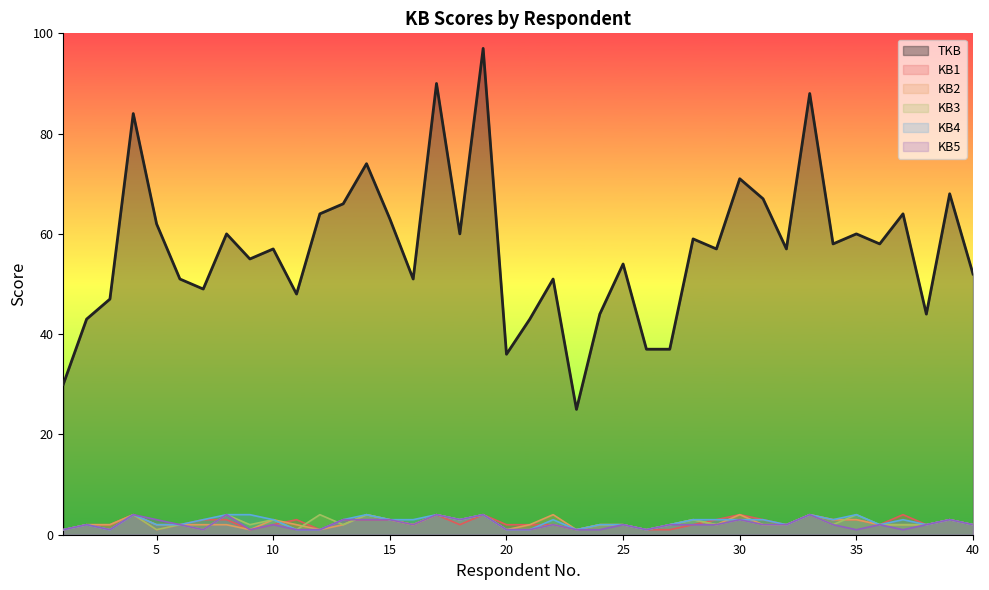

Reading left to right, what are all the values shown in this chart?

TKB: 1=30	2=43	3=47	4=84	5=62	6=51	7=49	8=60	9=55	10=57	11=48	12=64	13=66	14=74	15=63	16=51	17=90	18=60	19=97	20=36	21=43	22=51	23=25	24=44	25=54	26=37	27=37	28=59	29=57	30=71	31=67	32=57	33=88	34=58	35=60	36=58	37=64	38=44	39=68	40=52
KB1: 1=1	2=2	3=2	4=4	5=1	6=2	7=3	8=3	9=1	10=2	11=3	12=1	13=3	14=3	15=3	16=2	17=4	18=2	19=4	20=2	21=2	22=2	23=1	24=2	25=2	26=1	27=1	28=2	29=3	30=4	31=3	32=2	33=4	34=3	35=3	36=2	37=4	38=2	39=3	40=2
KB2: 1=1	2=2	3=2	4=4	5=2	6=2	7=2	8=2	9=1	10=3	11=2	12=1	13=2	14=4	15=3	16=2	17=4	18=3	19=4	20=1	21=2	22=4	23=1	24=2	25=2	26=1	27=2	28=3	29=2	30=4	31=2	32=2	33=4	34=3	35=3	36=2	37=2	38=2	39=3	40=2
KB3: 1=1	2=2	3=1	4=4	5=1	6=2	7=1	8=4	9=2	10=3	11=1	12=4	13=2	14=4	15=3	16=2	17=4	18=3	19=4	20=1	21=1	22=2	23=1	24=2	25=2	26=1	27=2	28=3	29=2	30=3	31=2	32=2	33=4	34=2	35=4	36=2	37=2	38=2	39=3	40=2
KB4: 1=1	2=2	3=1	4=4	5=2	6=2	7=3	8=4	9=4	10=3	11=1	12=1	13=3	14=4	15=3	16=3	17=4	18=3	19=4	20=1	21=1	22=3	23=1	24=2	25=2	26=1	27=2	28=3	29=3	30=3	31=3	32=2	33=4	34=3	35=4	36=2	37=3	38=2	39=3	40=2
KB5: 1=1	2=2	3=1	4=4	5=3	6=2	7=1	8=4	9=1	10=2	11=1	12=1	13=3	14=3	15=3	16=2	17=4	18=3	19=4	20=1	21=1	22=2	23=1	24=1	25=2	26=1	27=2	28=2	29=2	30=3	31=2	32=2	33=4	34=2	35=1	36=2	37=1	38=2	39=3	40=2